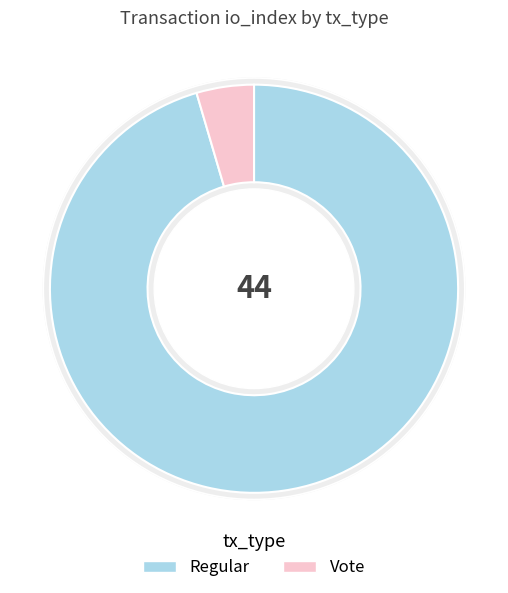

To the nearest percent, what is the combined percentage of Vote and Regular?

100%